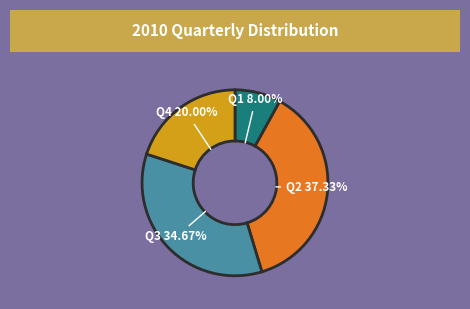

The Q1 slice represents 3% of the pie. True or false?

False